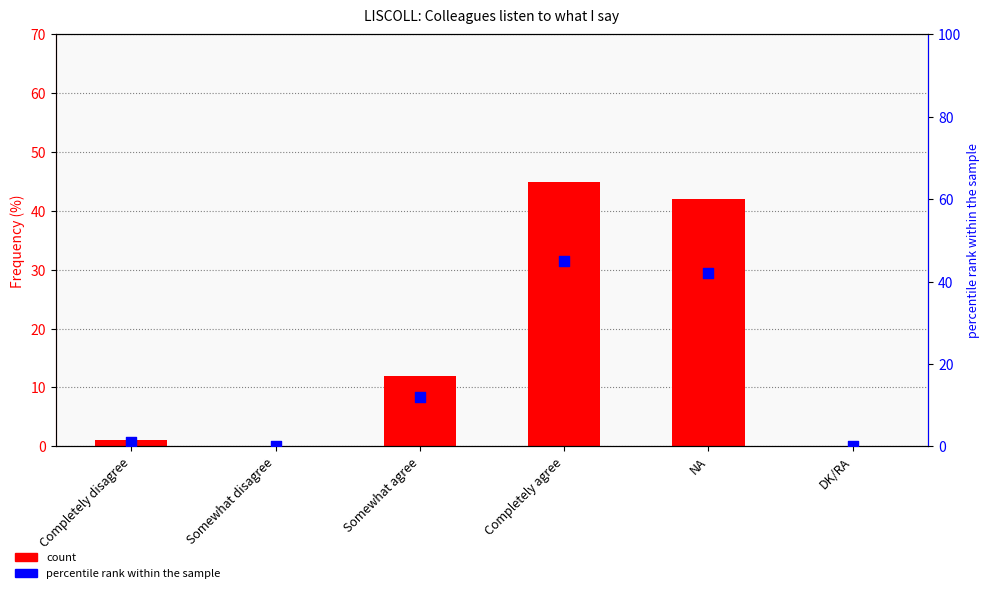

Is the value of count at NA greater than the value of percentile rank within the sample at Somewhat agree?

Yes